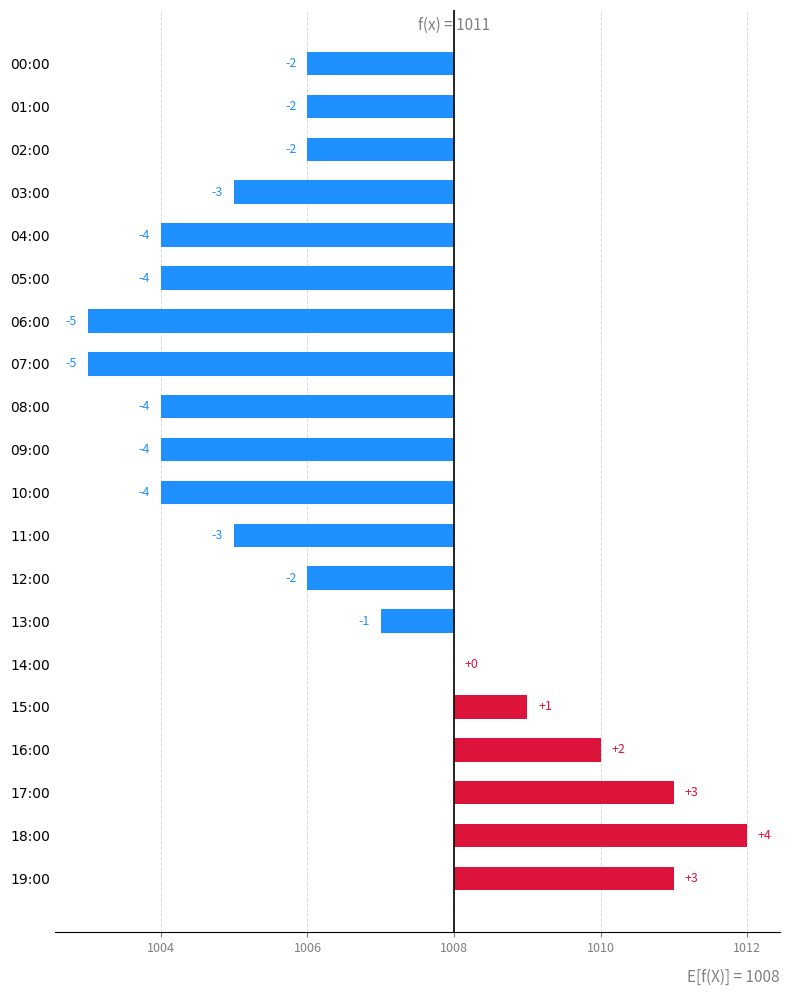

Between 12:00 and 19:00, which is larger?

19:00